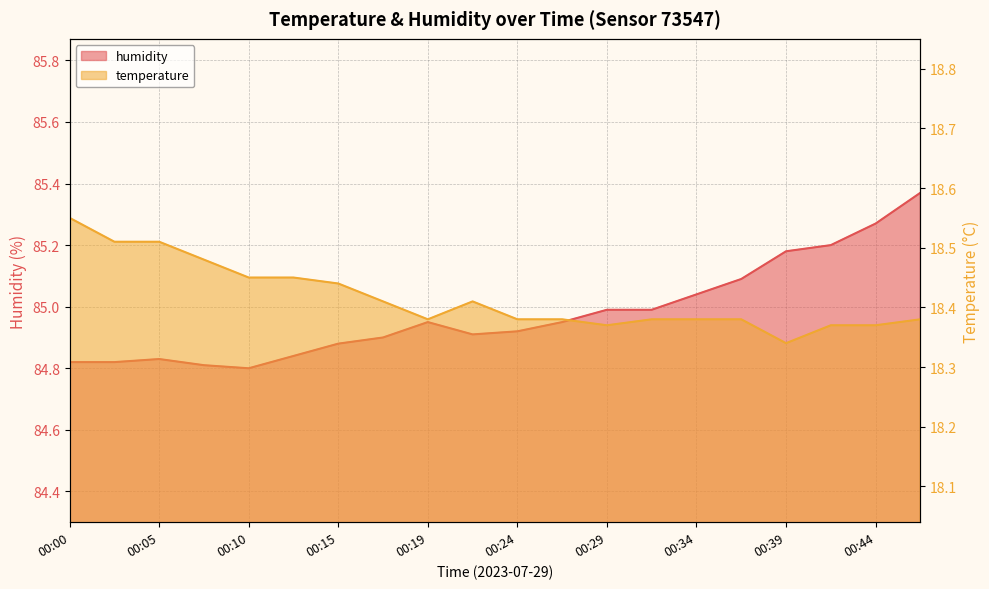

How many data points does each series have?

20